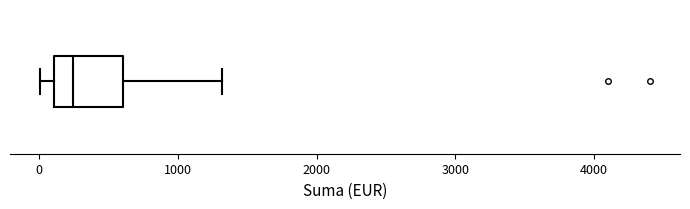

Read this box plot against the x-axis: the position of the median line, the range covered by the box, and the ends of both whiskers. The values are not printed on the chart, so give them approximately, as read against the axis.

median 200, box 100 to 600, whiskers 0 to 1300